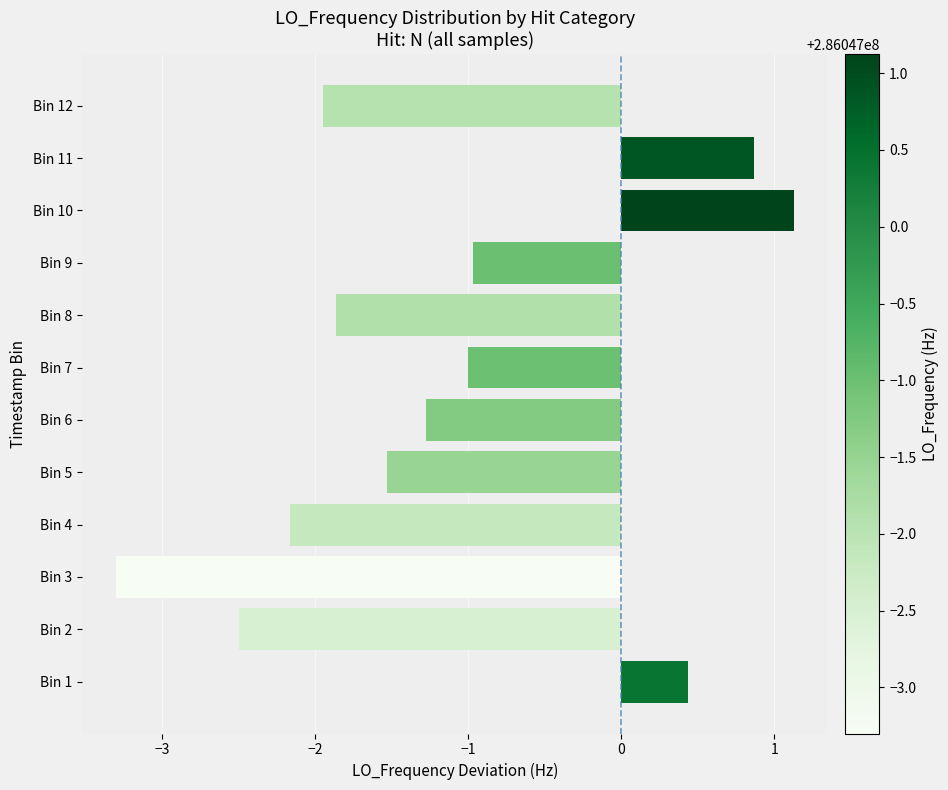

What is the smallest value displayed?

-3.3